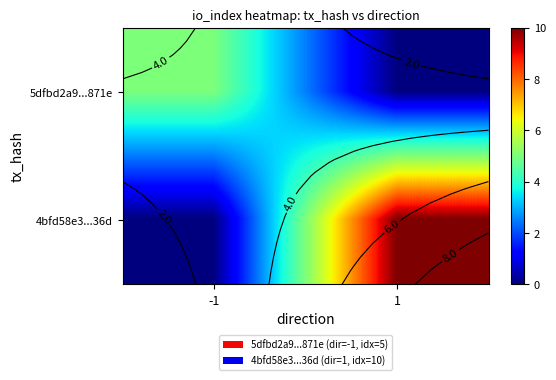

List the series in order of their peak value, highest first.

4bfd58e3...36d, 5dfbd2a9...871e